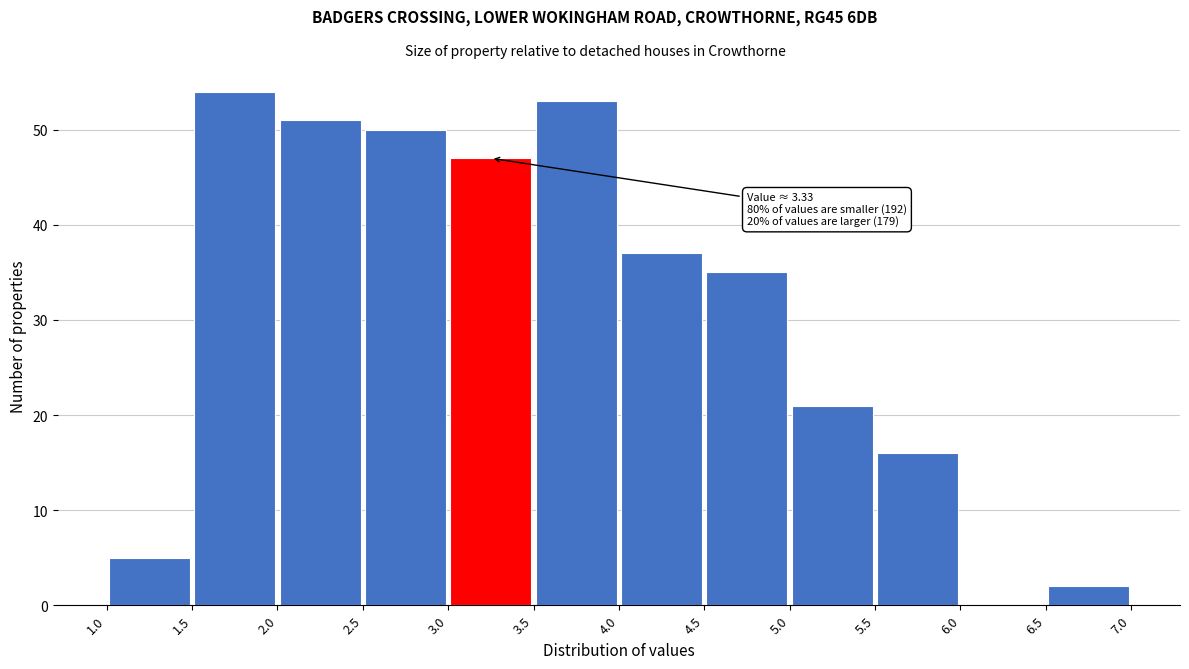

Which range on the x-axis has the tallest bar?

1.5 to 2.0